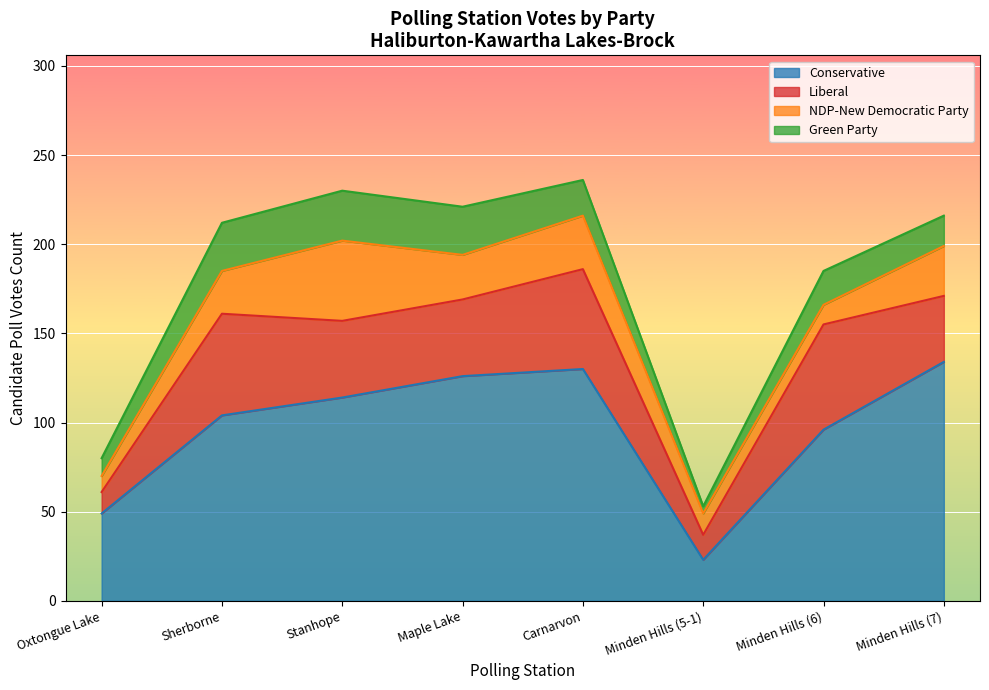

What is the difference between the second highest and second lowest values in the Liberal series?

43